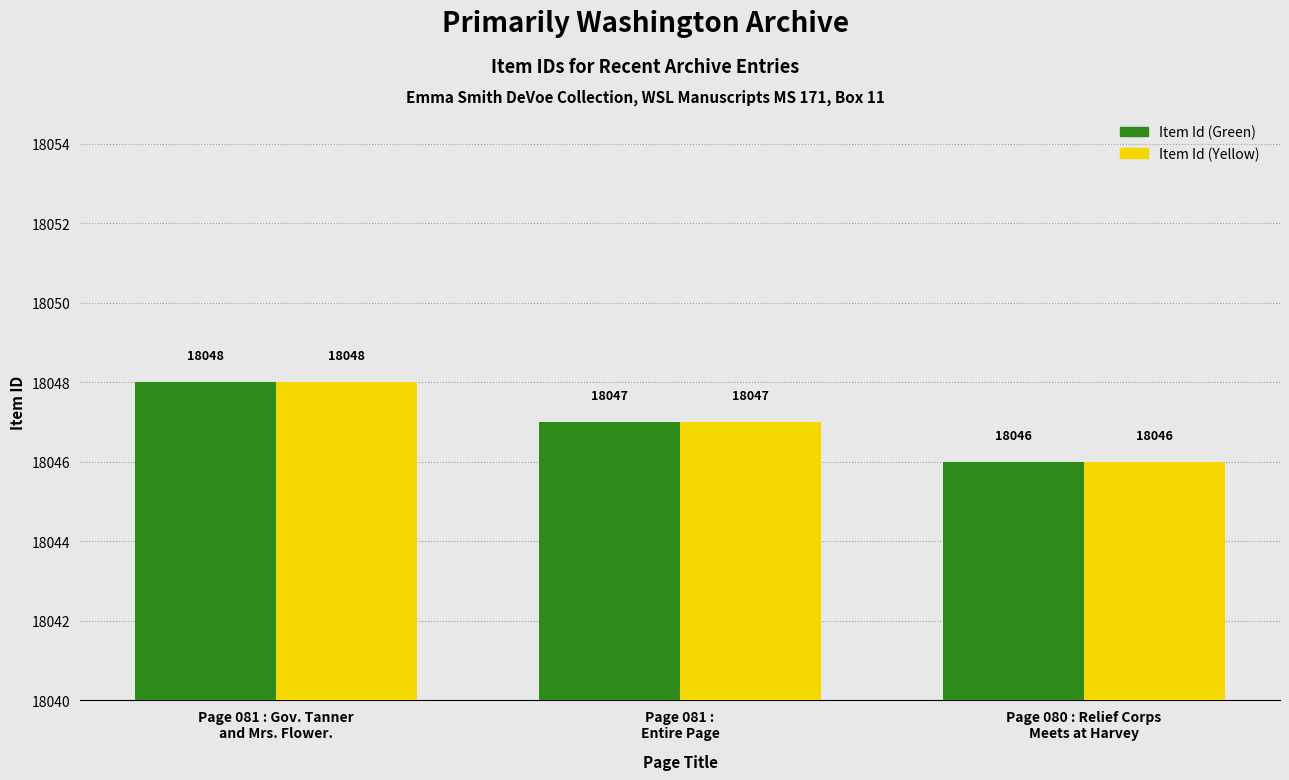

Is it true that Item Id (Green) equals 18048 at Page 081 : Gov. Tanner
and Mrs. Flower.?

True